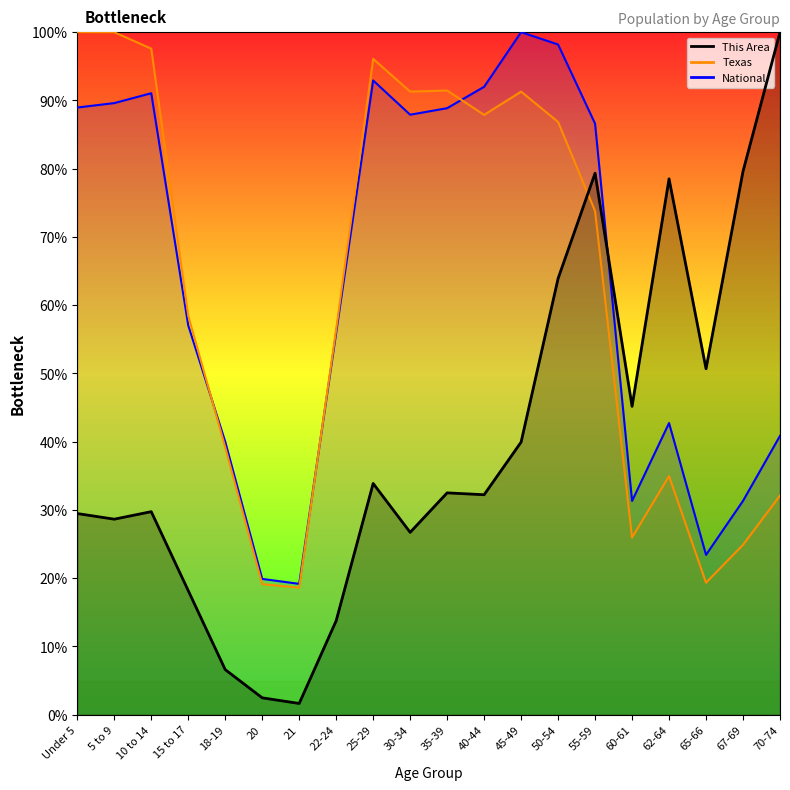

What is the minimum value for National?

19.2